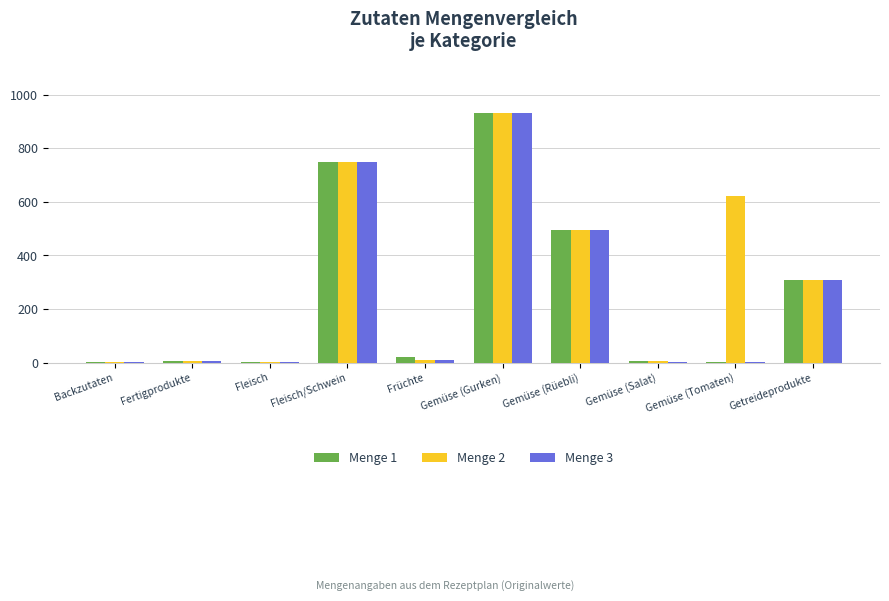

What is the maximum value shown in the chart?

930.0